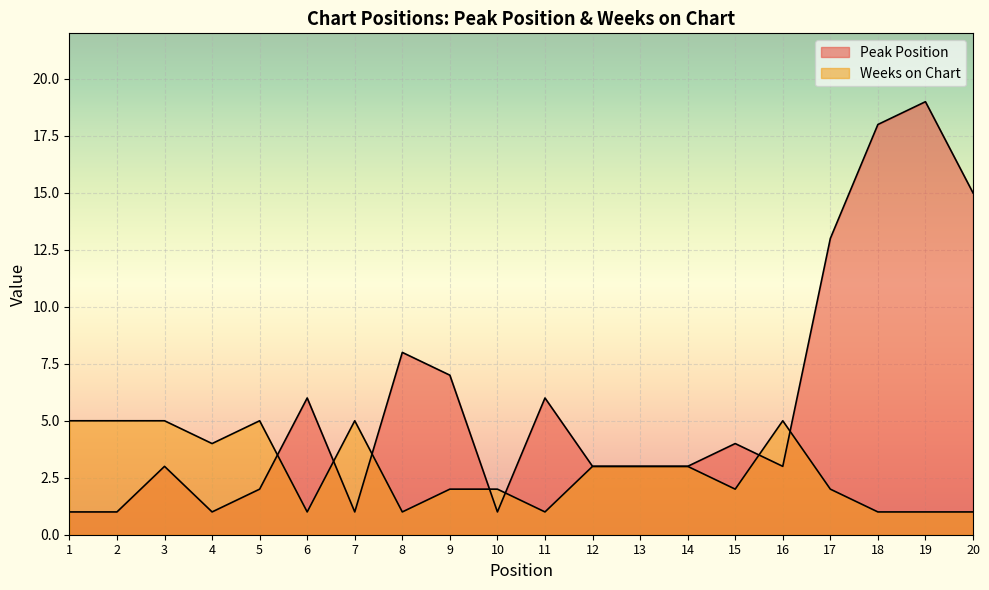

How many Weeks on Chart values are between 1 and 5?

20